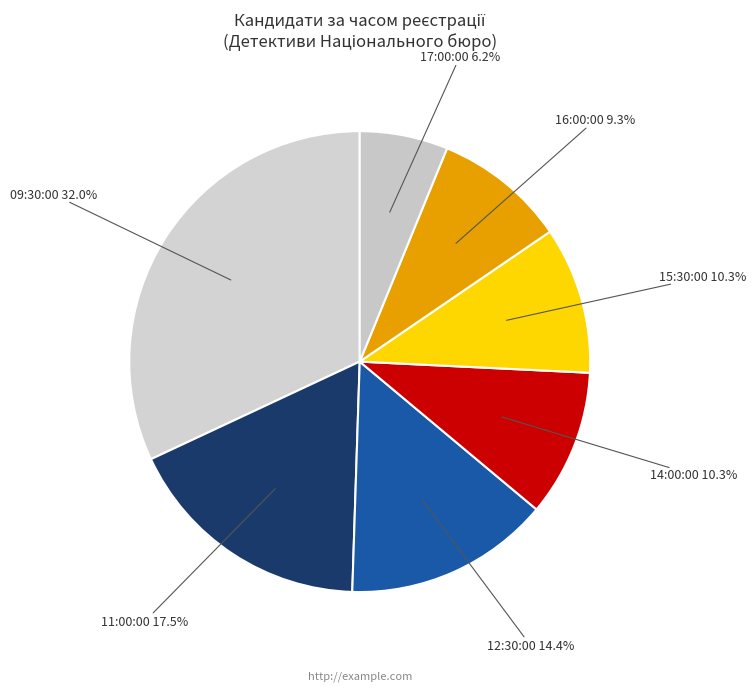

Combined, do 11:00:00 and 14:00:00 account for over 50%?

No